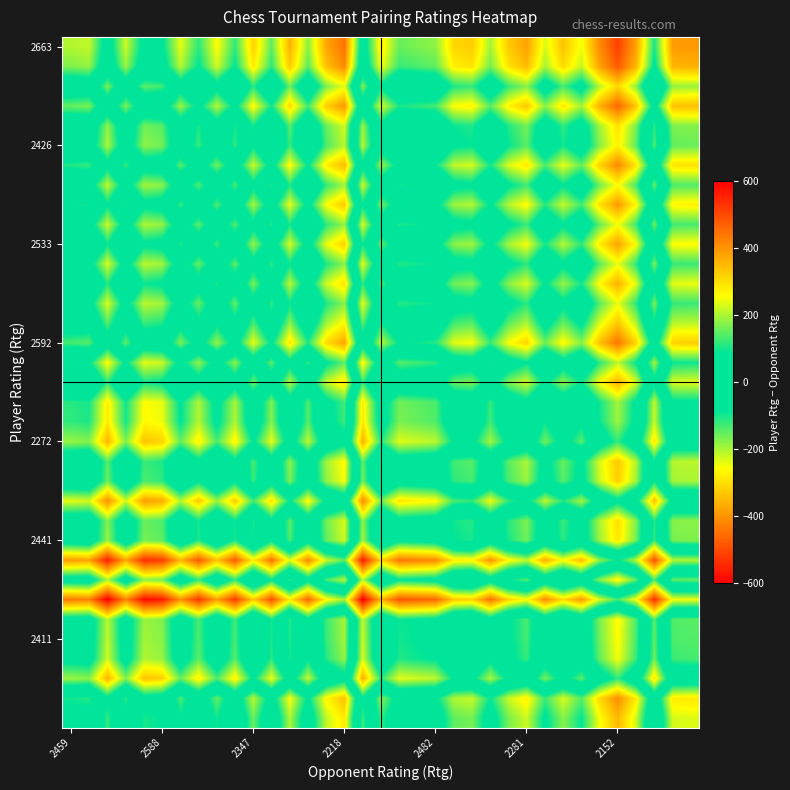

At how many categories does at least one series exceed 260?

15